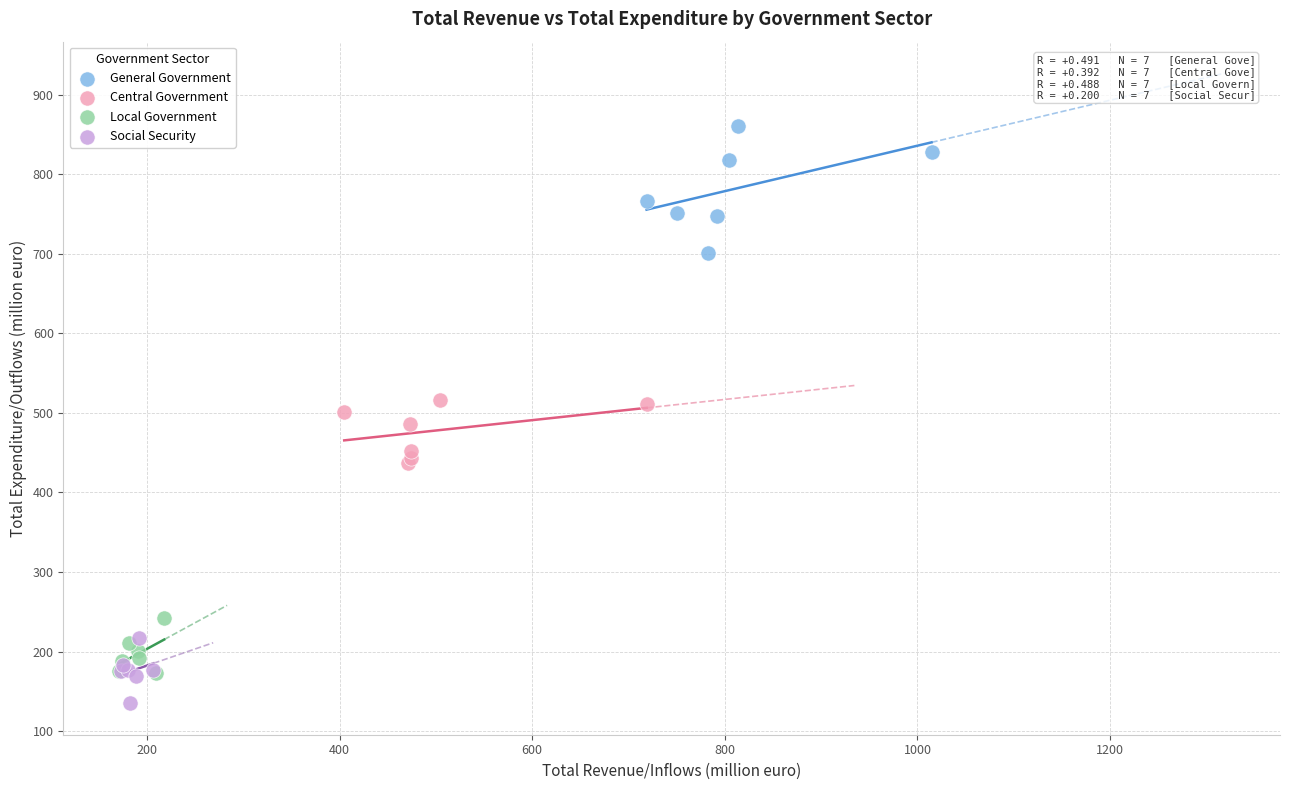

Which series has the largest Y range (max minus min)?

General Government